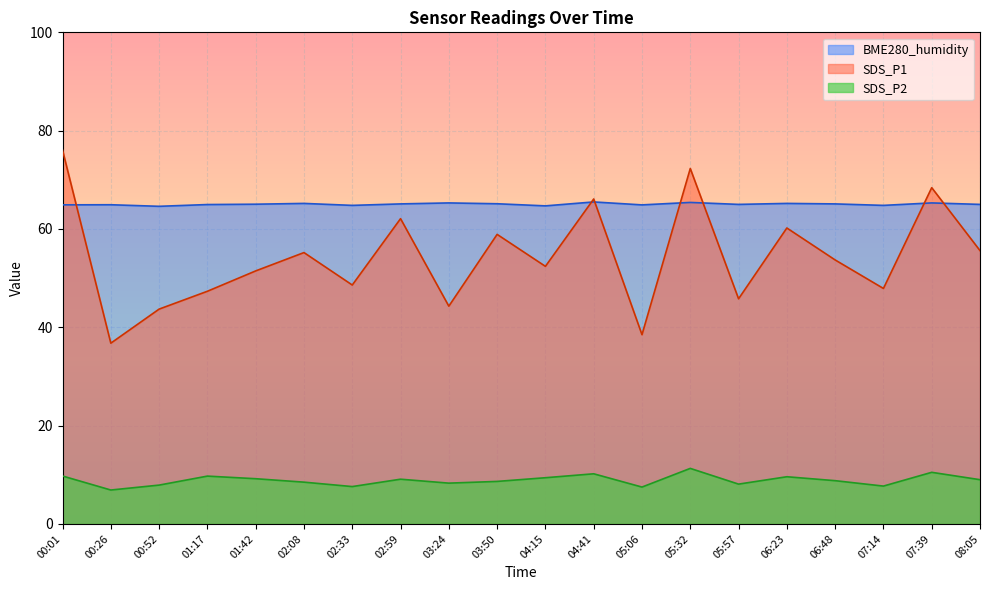

Which label corresponds to the largest value in the chart?

00:01